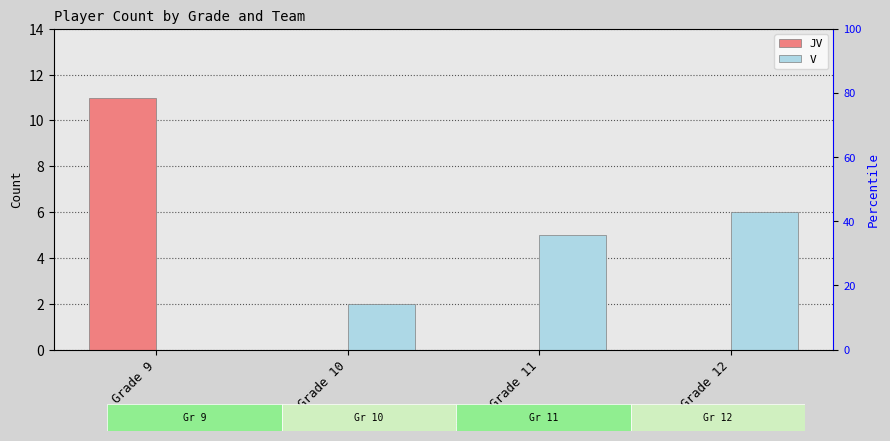

What is the sum of the V values at Grade 11 and Grade 12?

11